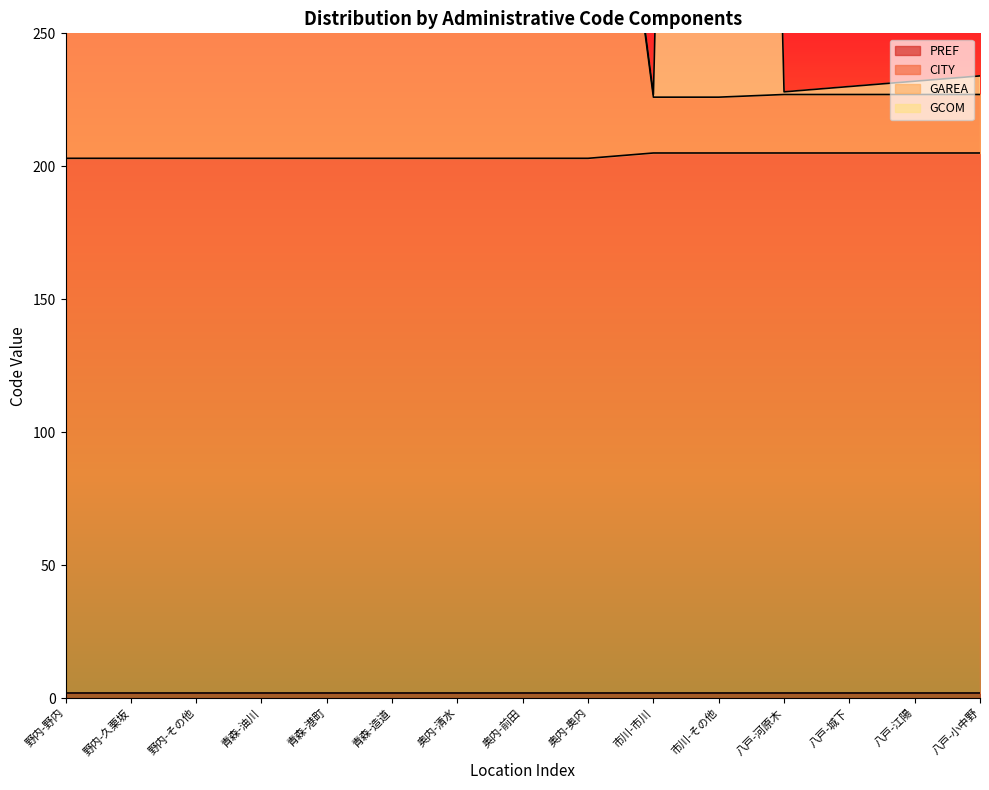

True or false: GAREA has more than 0 interior local peaks.

False